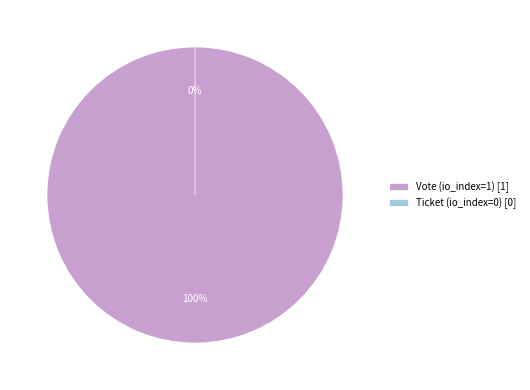

What is the change in value from Vote (io_index=1) to Ticket (io_index=0)?

-1